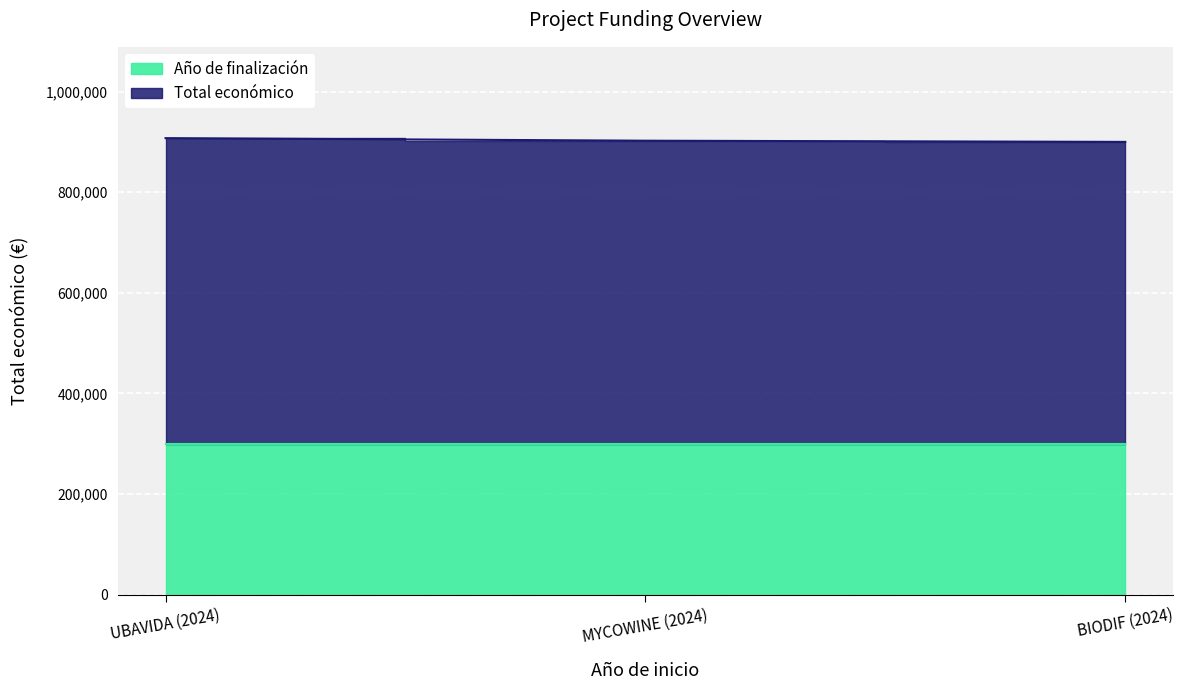

True or false: the data shows 570788.0 at MYCOWINE (2024).

False